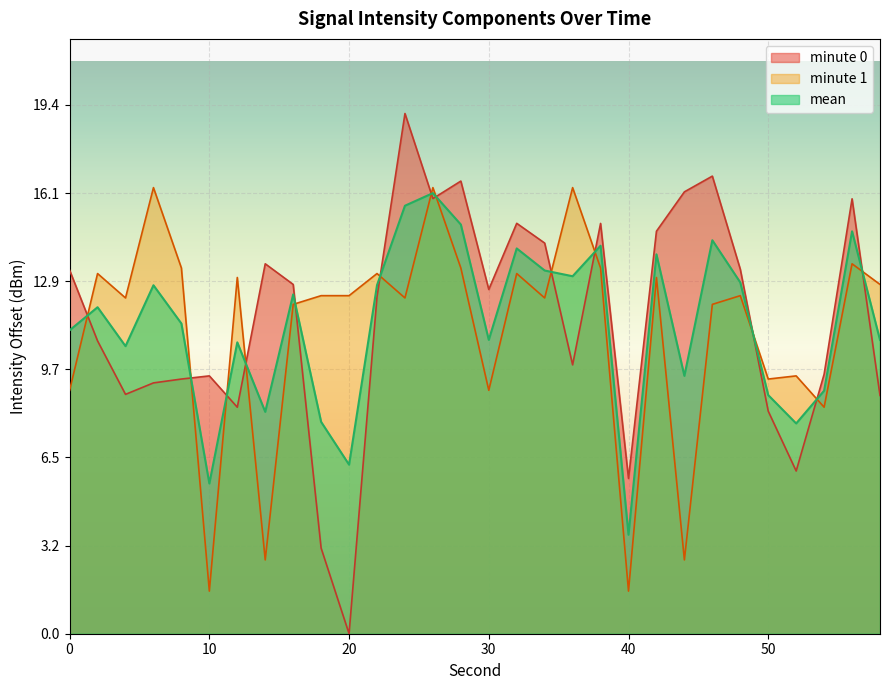

True or false: minute 0 has a value of 8.1 at 0.

False